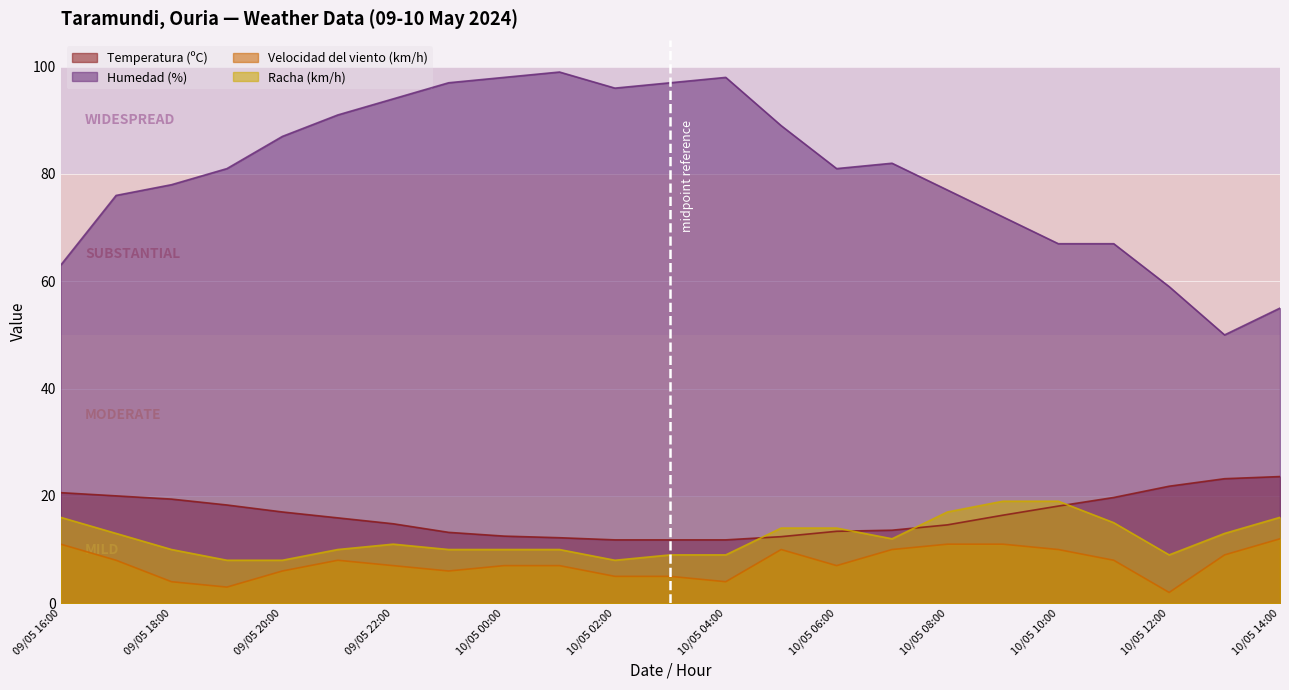

Which category has the lowest value across all series?

10/05 12:00